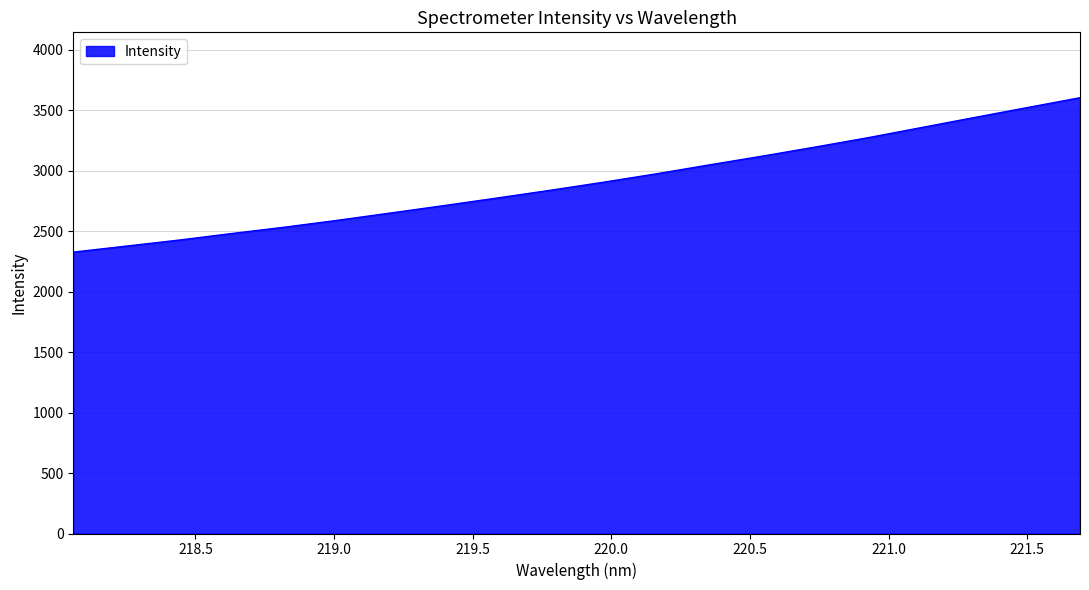

How many lines are shown in the chart?

1